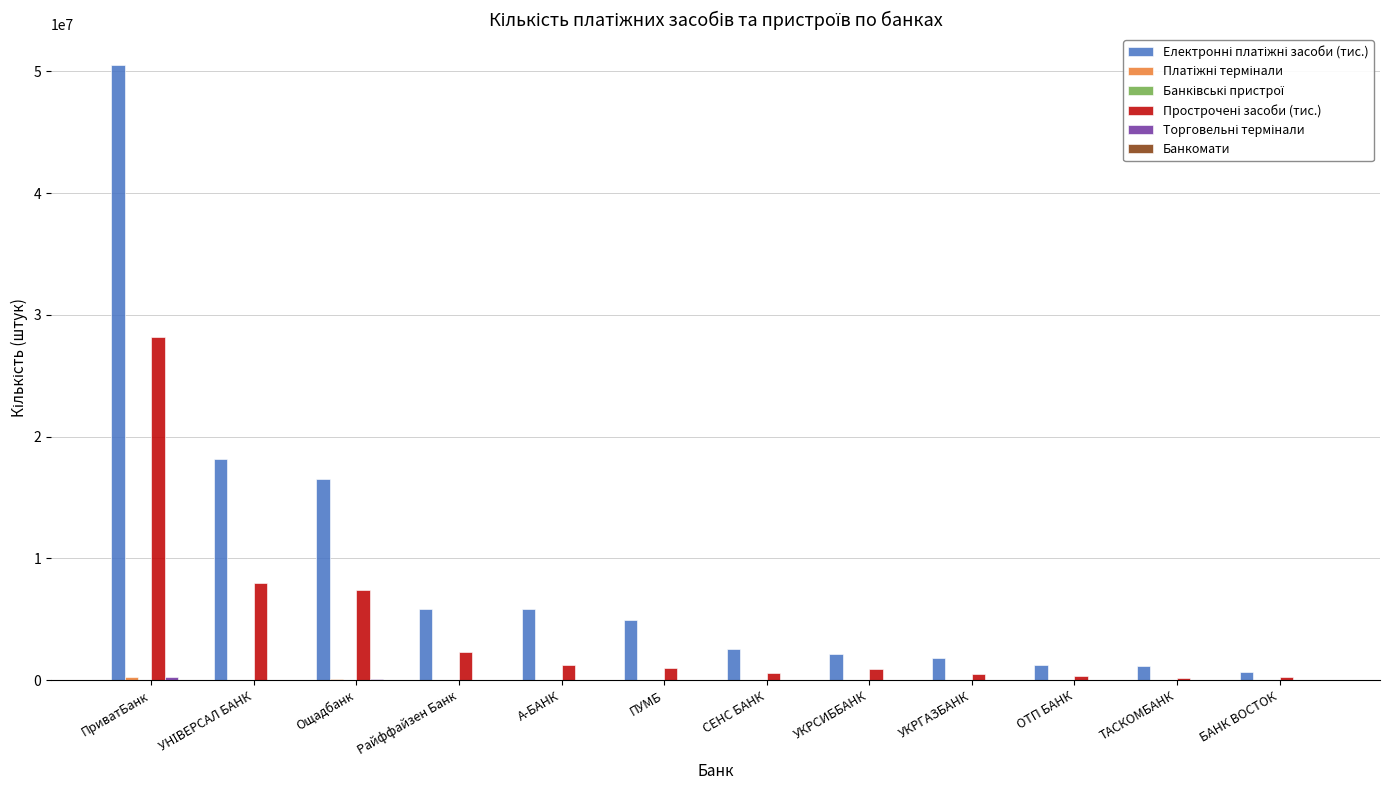

What is the maximum value shown in the chart?

50513577